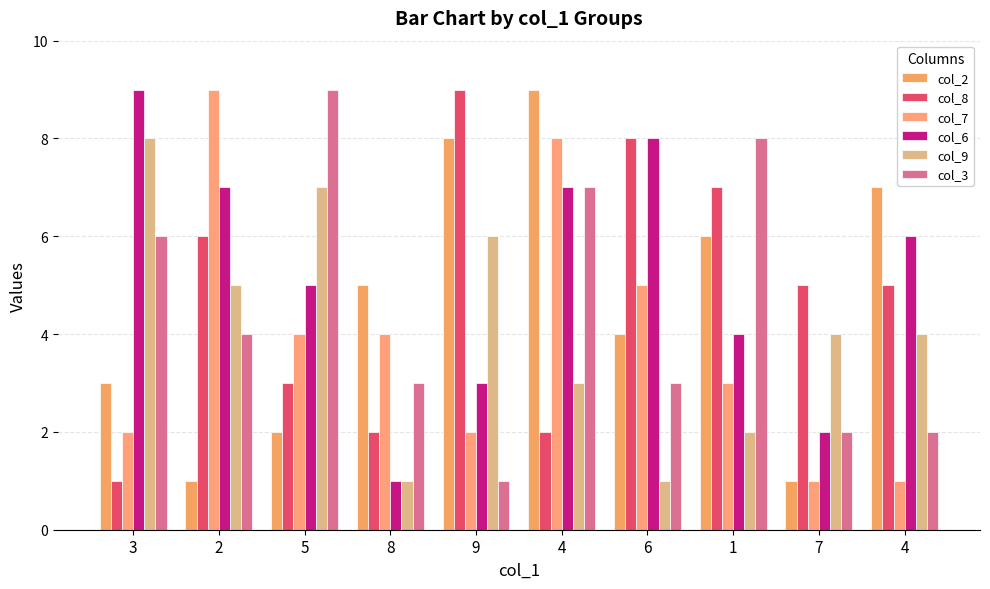

What are all the series names shown in the legend?

col_2, col_8, col_7, col_6, col_9, col_3